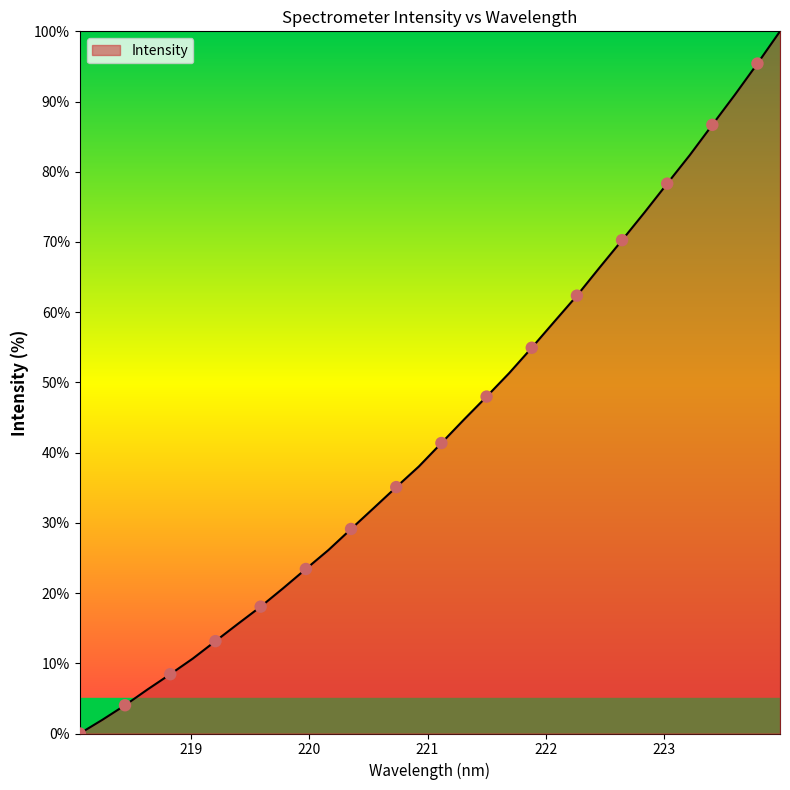

What is the maximum value shown in the chart?

100.0